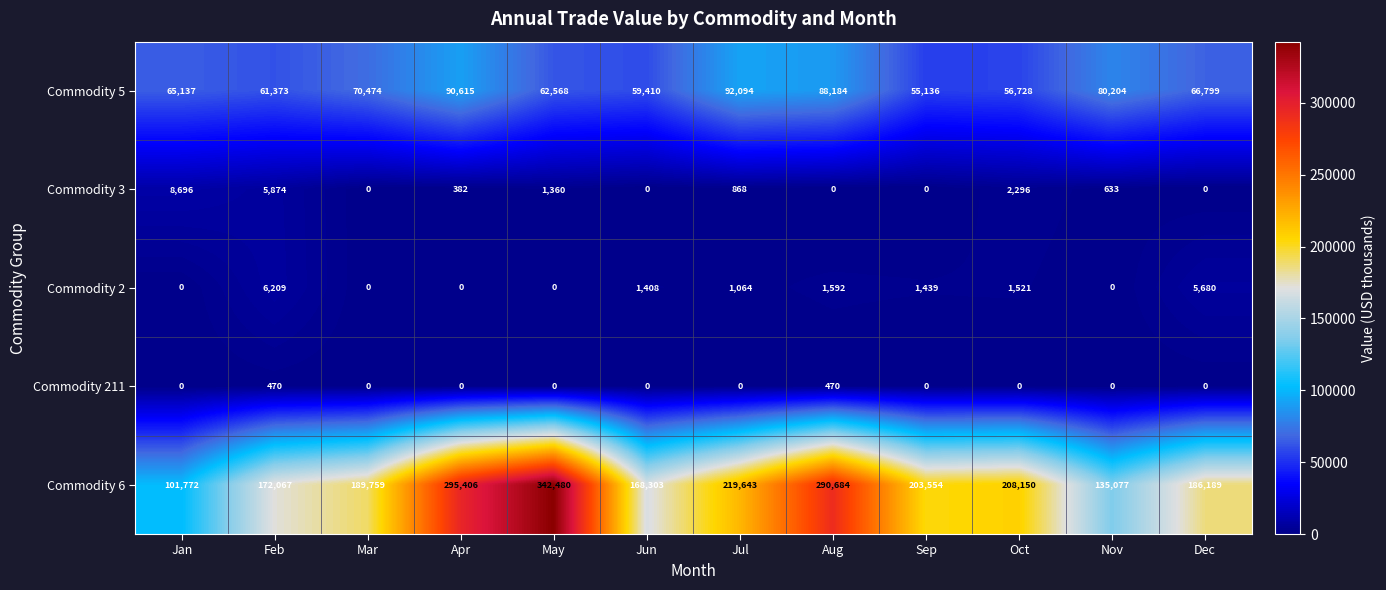

What is the maximum value shown in the chart?

342480